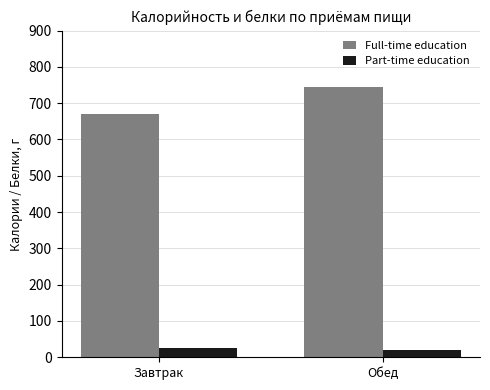

What is the difference between the highest and lowest values at Завтрак?

644.3